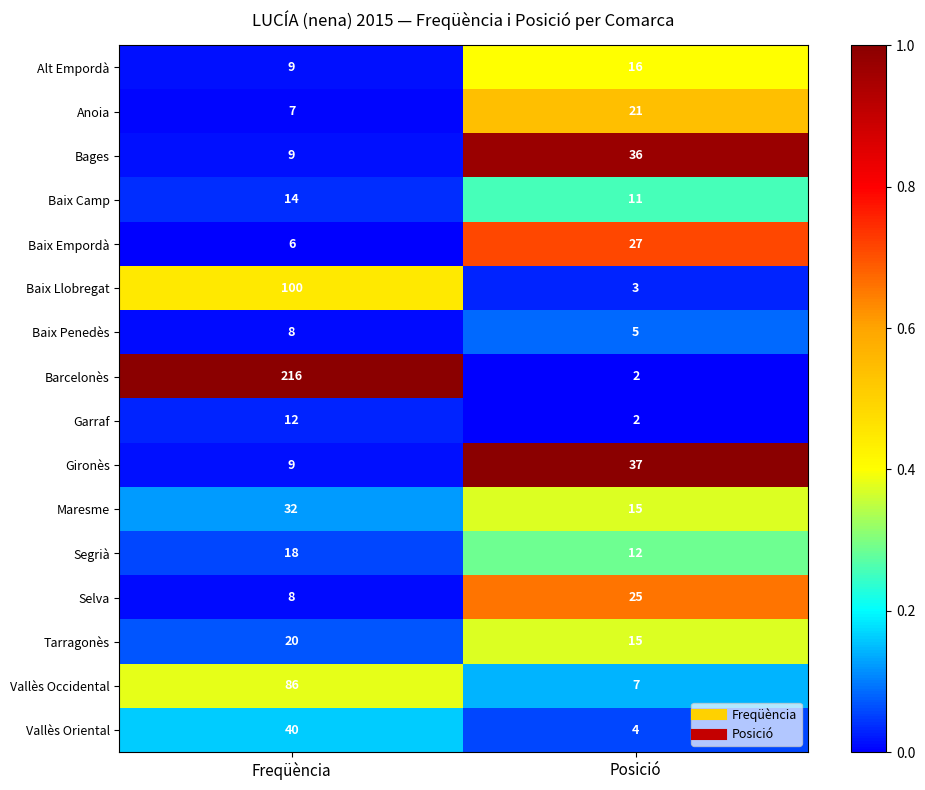

Which series has the widest spread of values?

Barcelonès